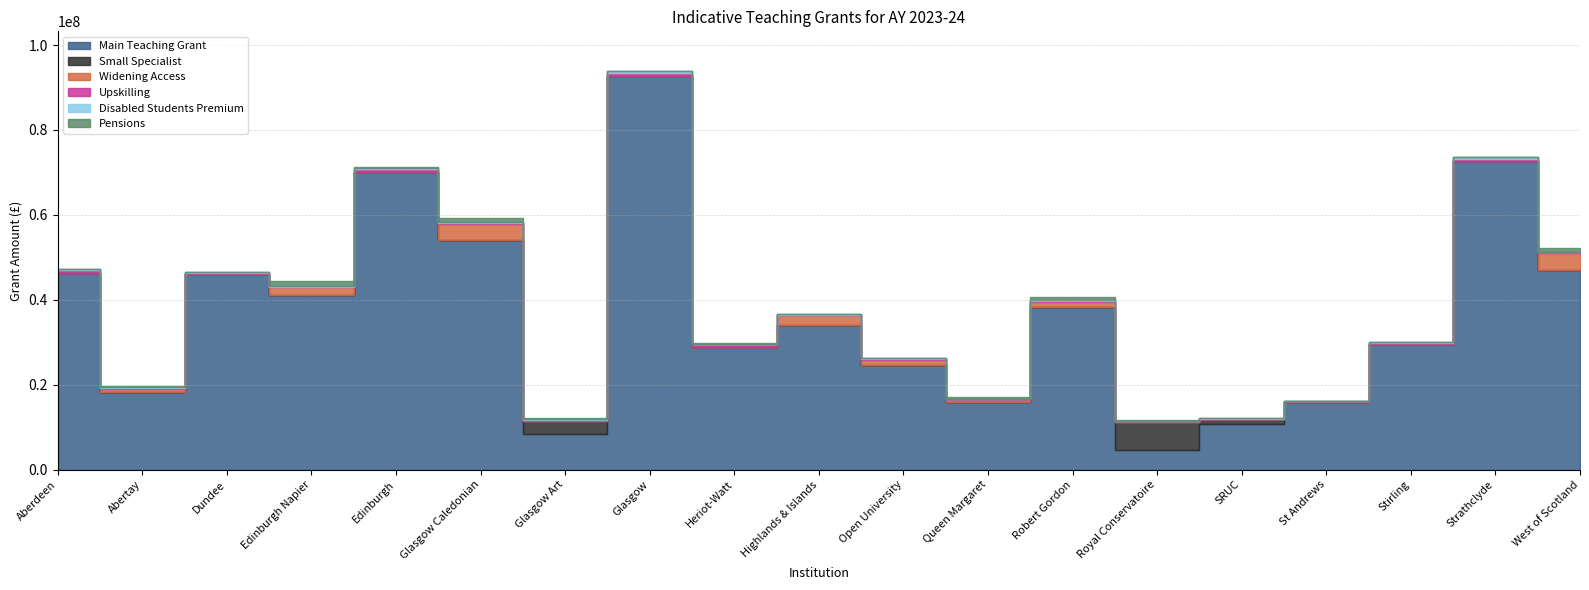

What is the sum of all Small Specialist values?

10550000